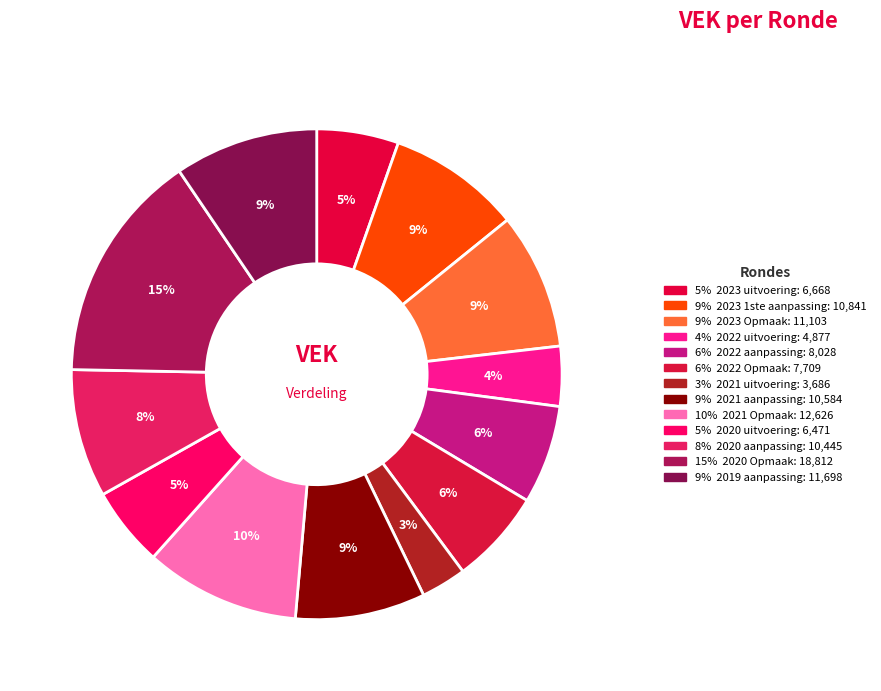

Count the number of slices in the pie.

13